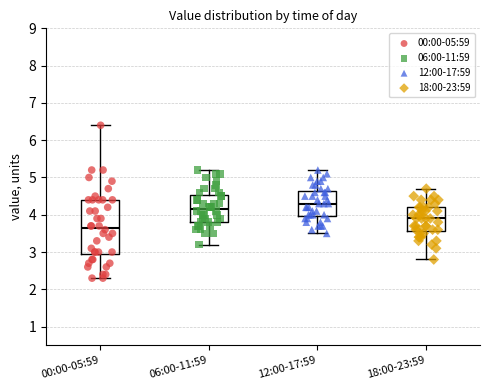

Which box is the tallest, from its lower edge to its upper edge?

00:00-05:59